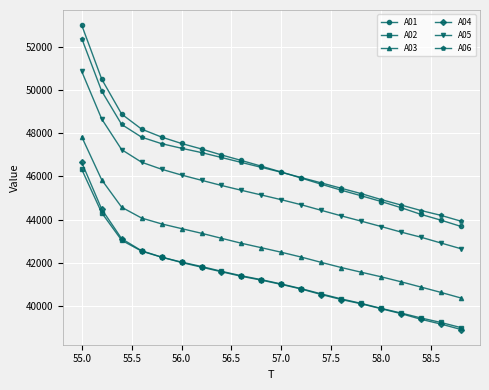

What are all the series names shown in the legend?

A01, A02, A03, A04, A05, A06